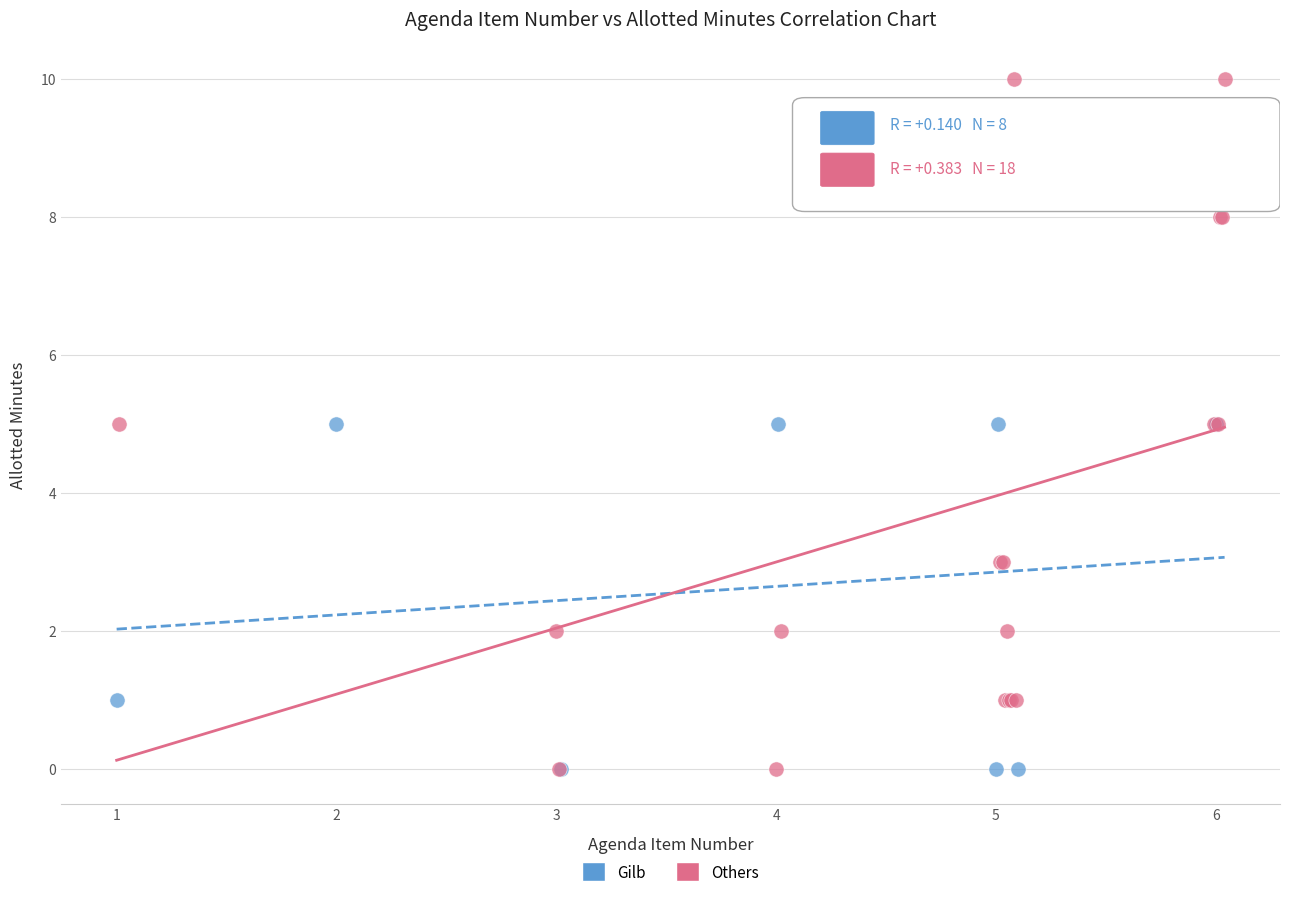

Which series reaches the maximum Y coordinate?

Others